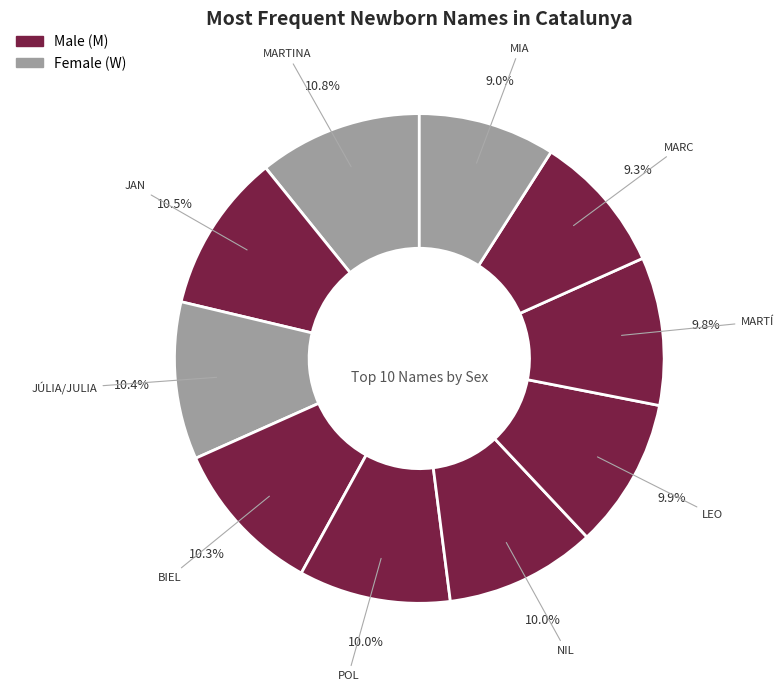

To the nearest percent, what is the average slice percentage?

10%